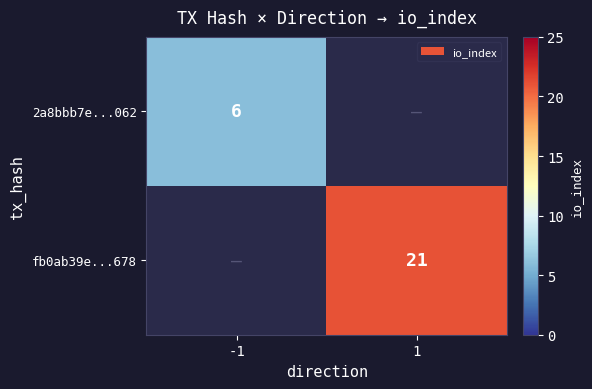

Is it true that fb0ab39e...678 equals 21 at 1?

True